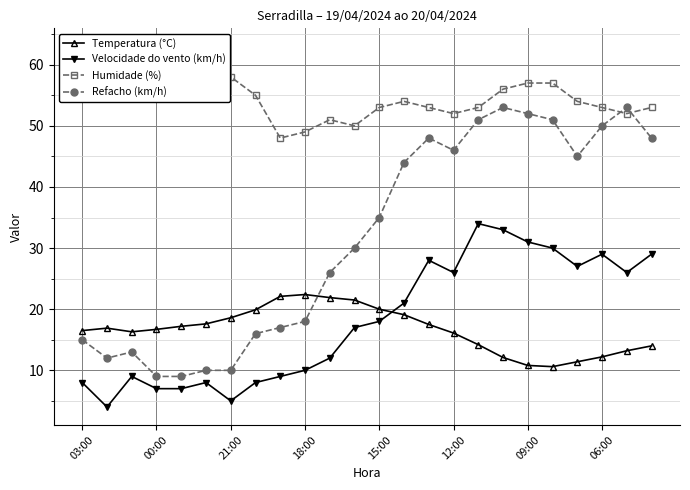

How many distinct data groups are displayed?

4